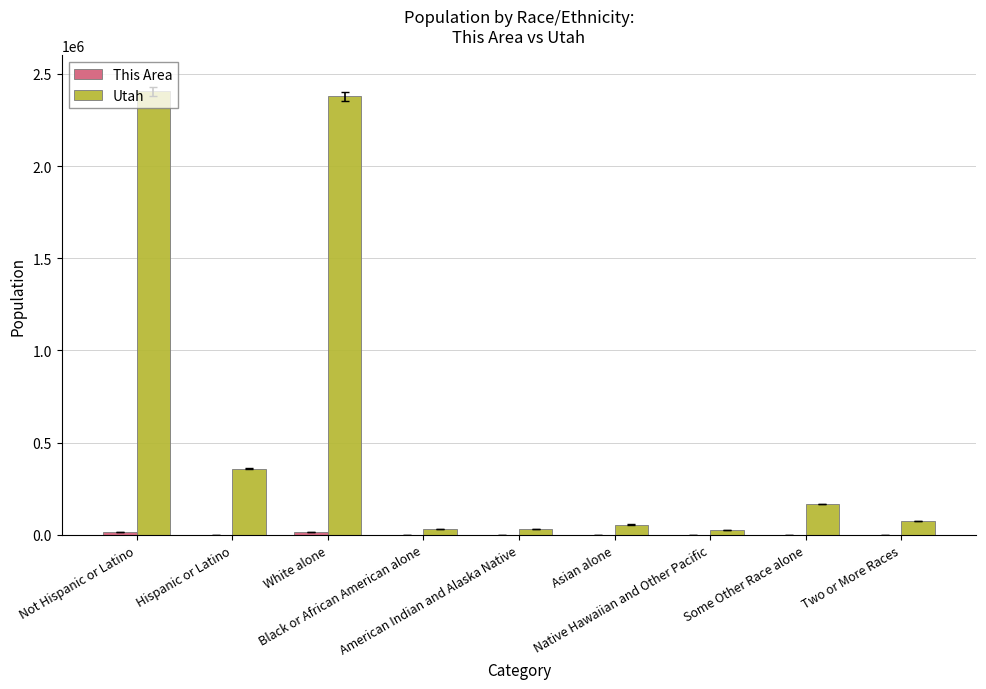

What is the greatest value displayed?

2405545